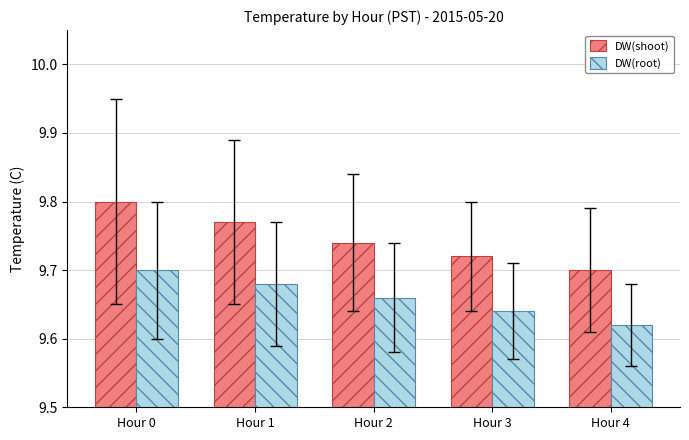

At which label is DW(root) closest to 9?

Hour 4